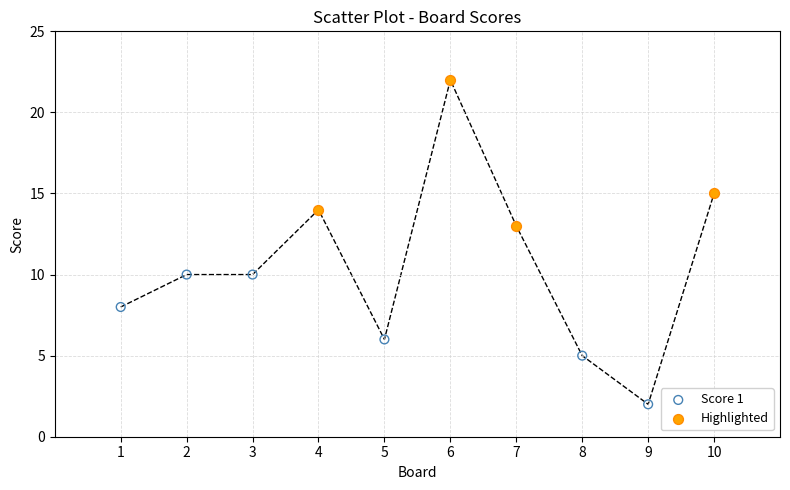

Which series reaches the maximum Y coordinate?

Highlighted